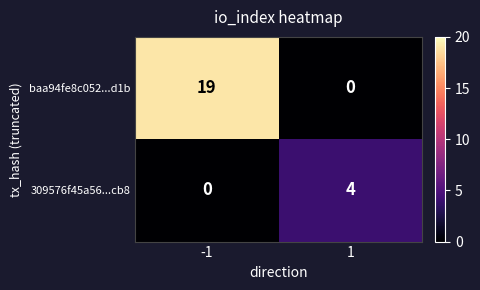

Reading right to left, list all the values displayed in this chart.

baa94fe8c052...d1b: 0	19
309576f45a56...cb8: 4	0